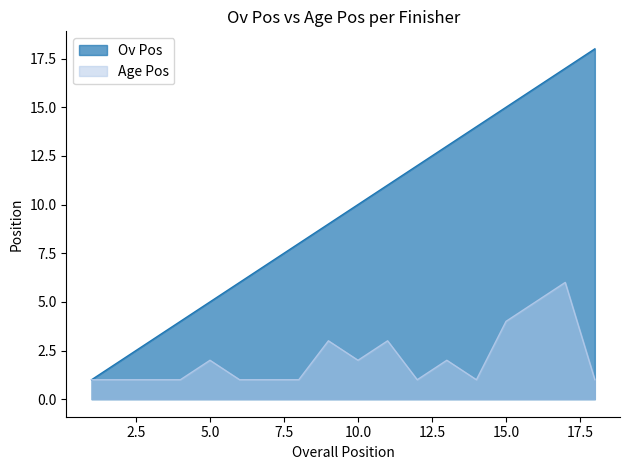

True or false: Age Pos and Ov Pos intersect in this chart.

False